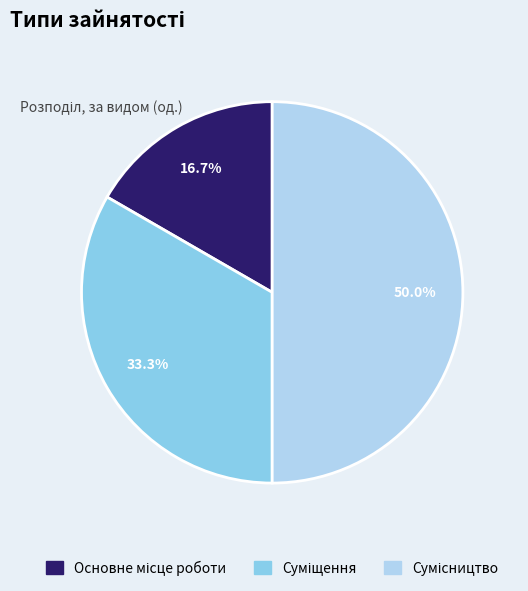

Which category has the smallest portion of the pie?

Основне місце роботи